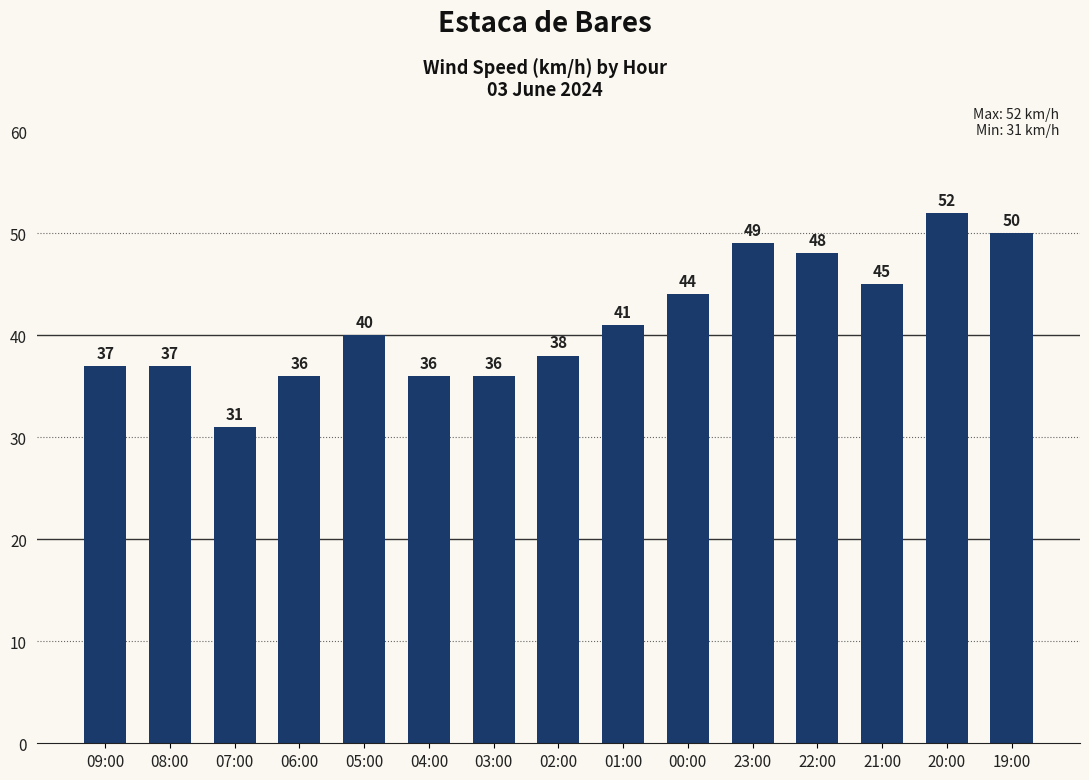

What is the sum of the values at 05:00 and 23:00?

89